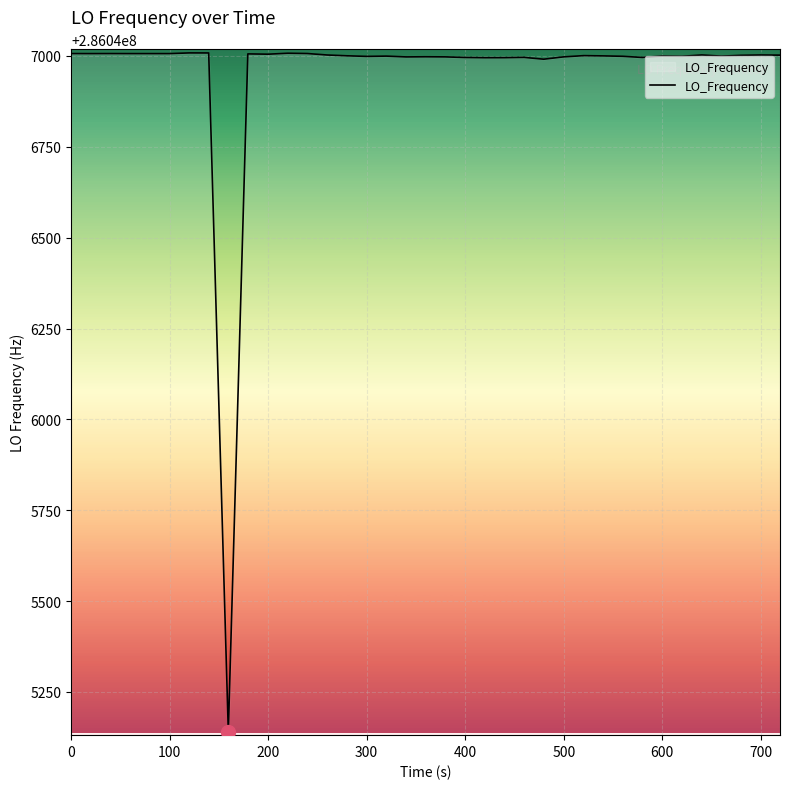

How many distinct data groups are displayed?

1